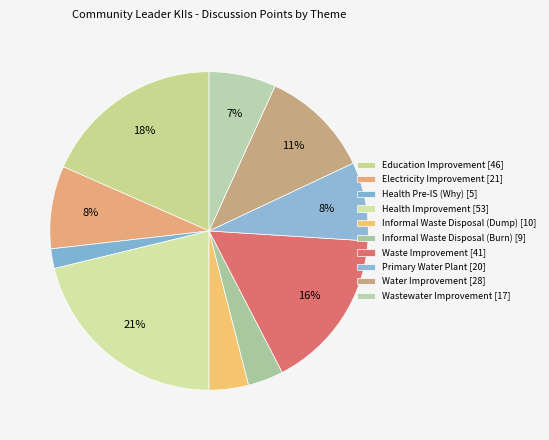

Count the number of slices in the pie.

10